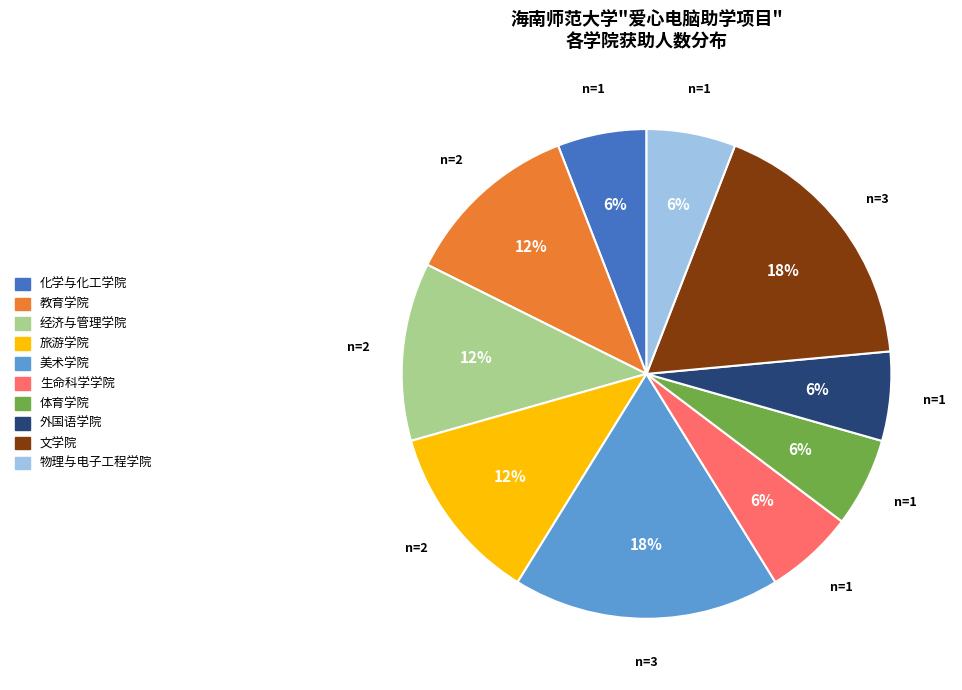

Is there a majority slice in this chart?

No